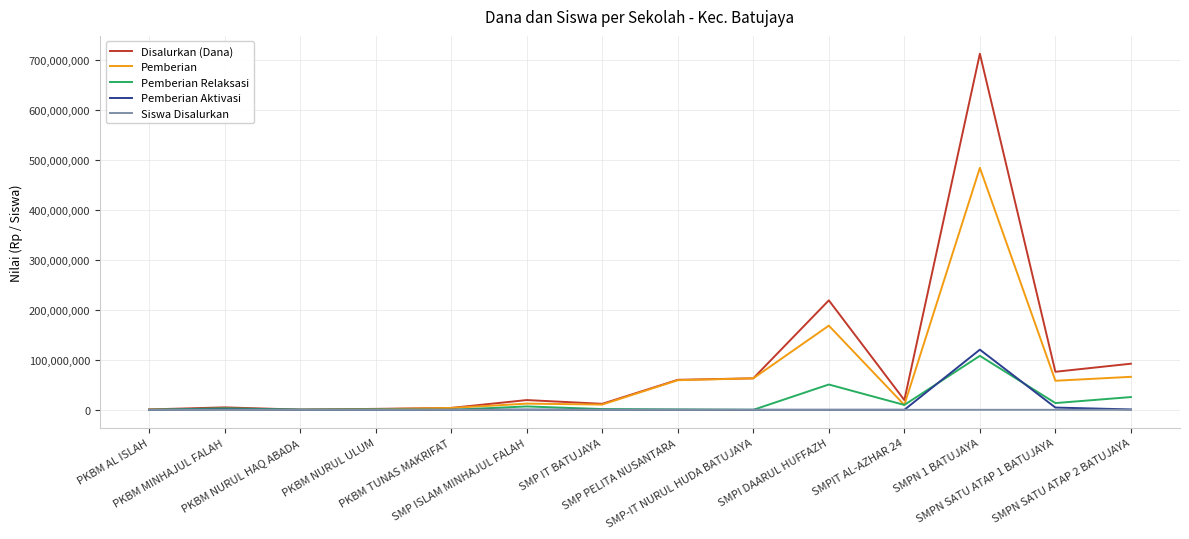

At which label is Pemberian closest to 242062500?

SMPI DAARUL HUFFAZH